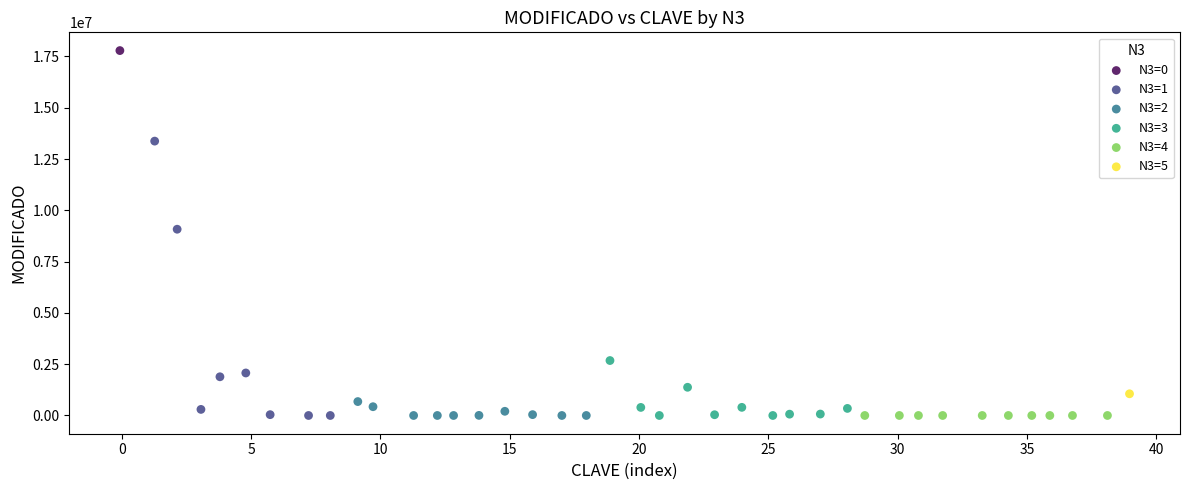

What are all the series names shown in the legend?

N3=0, N3=1, N3=2, N3=3, N3=4, N3=5